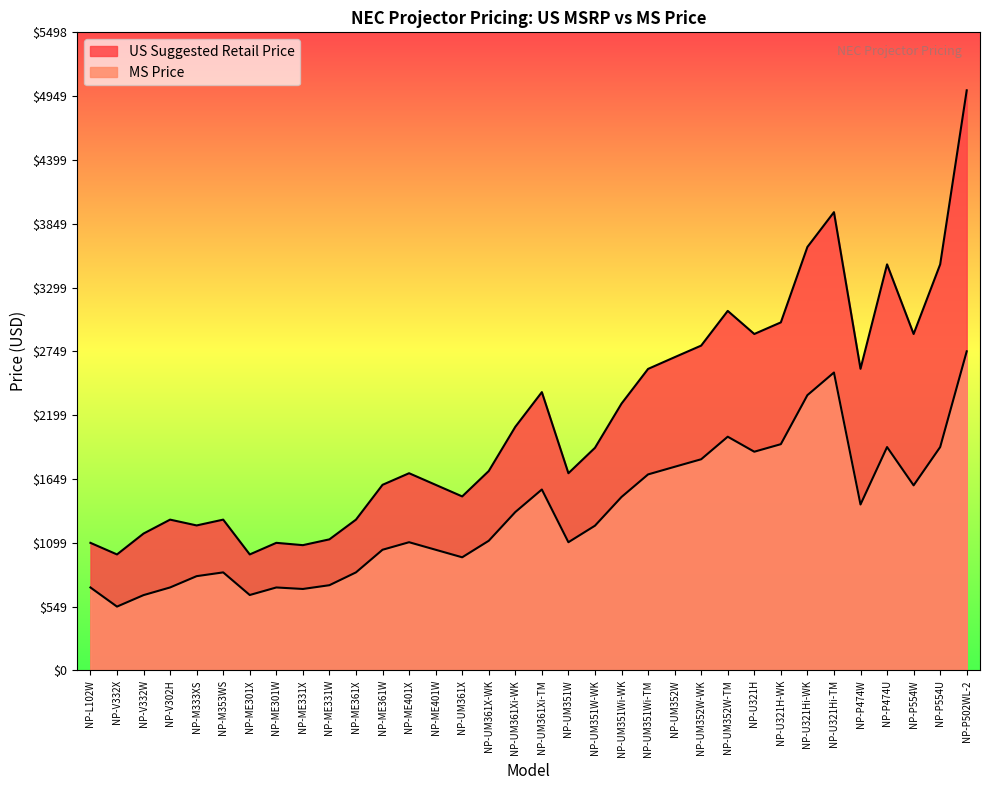

Rank the series at NP-ME331W from highest to lowest value.

US Suggested Retail Price, MS Price